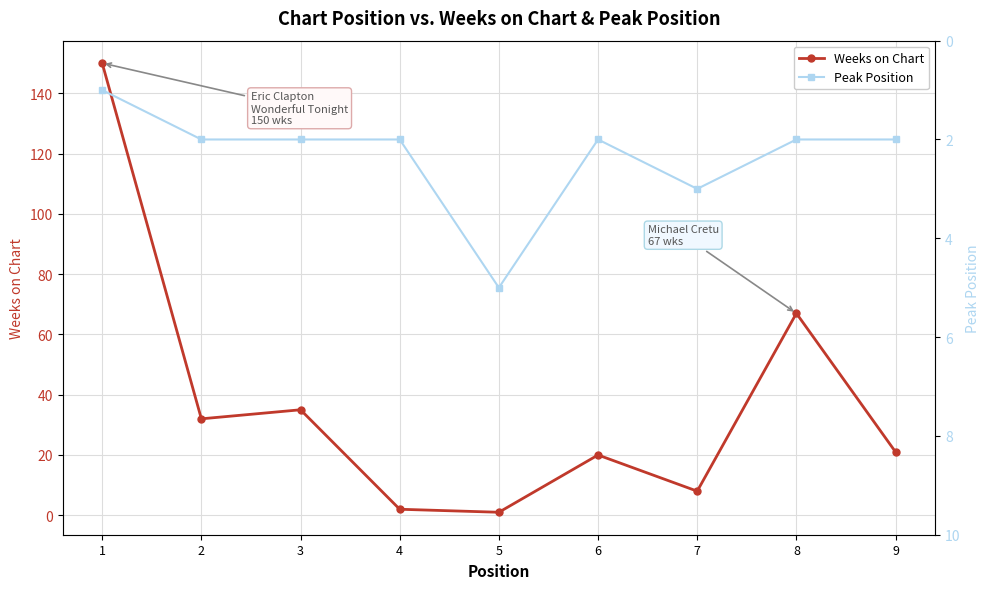

What is the difference between the highest and lowest values at 9?

19